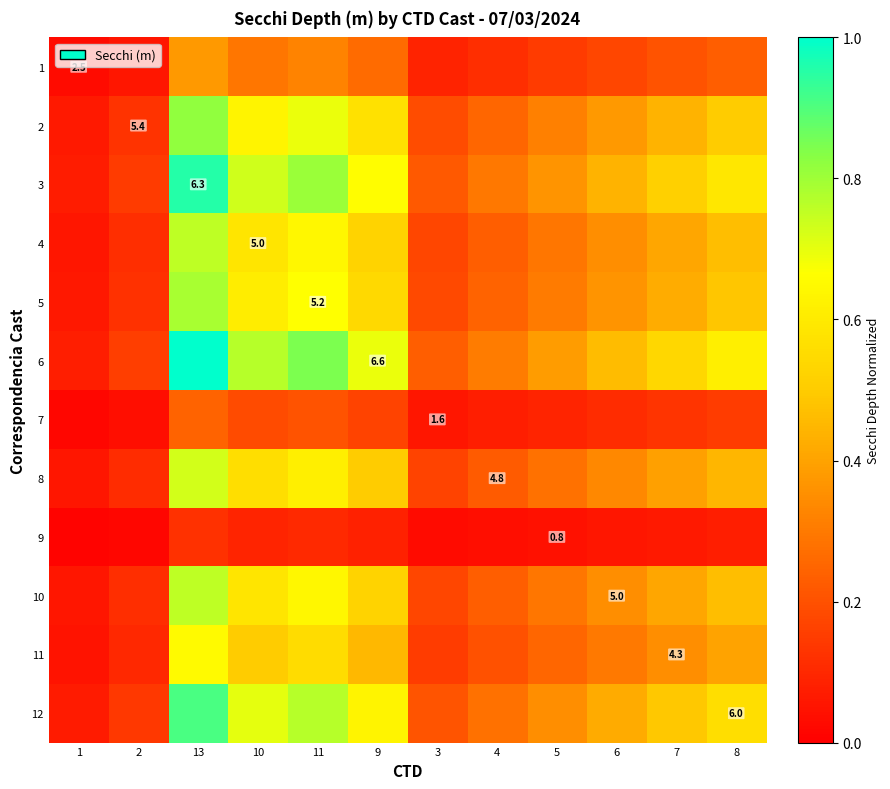

Is it true that 1 equals 0.3 at 8?

False